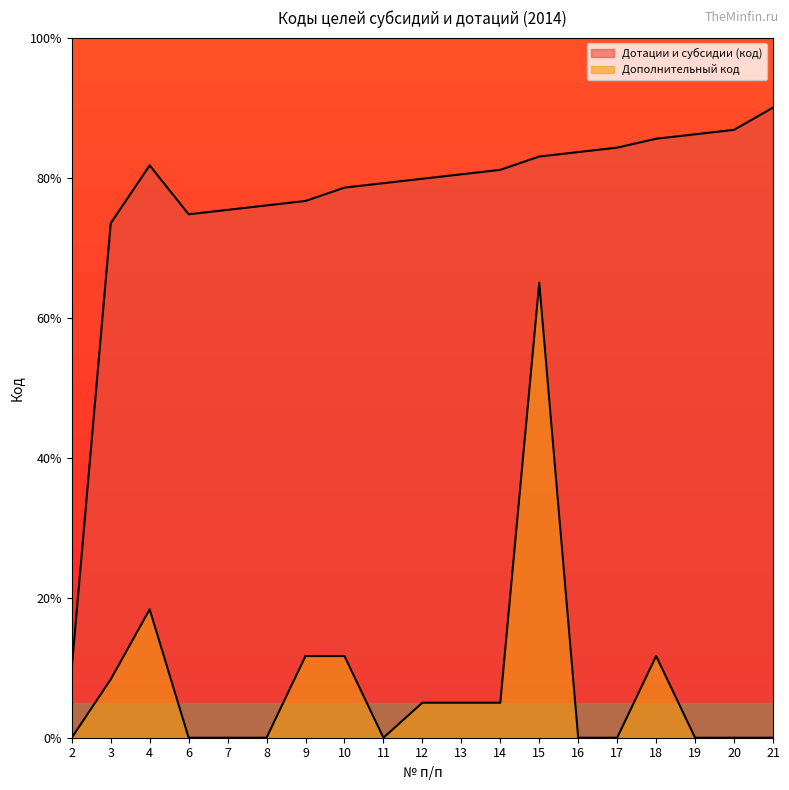

How many values are below 80?

9